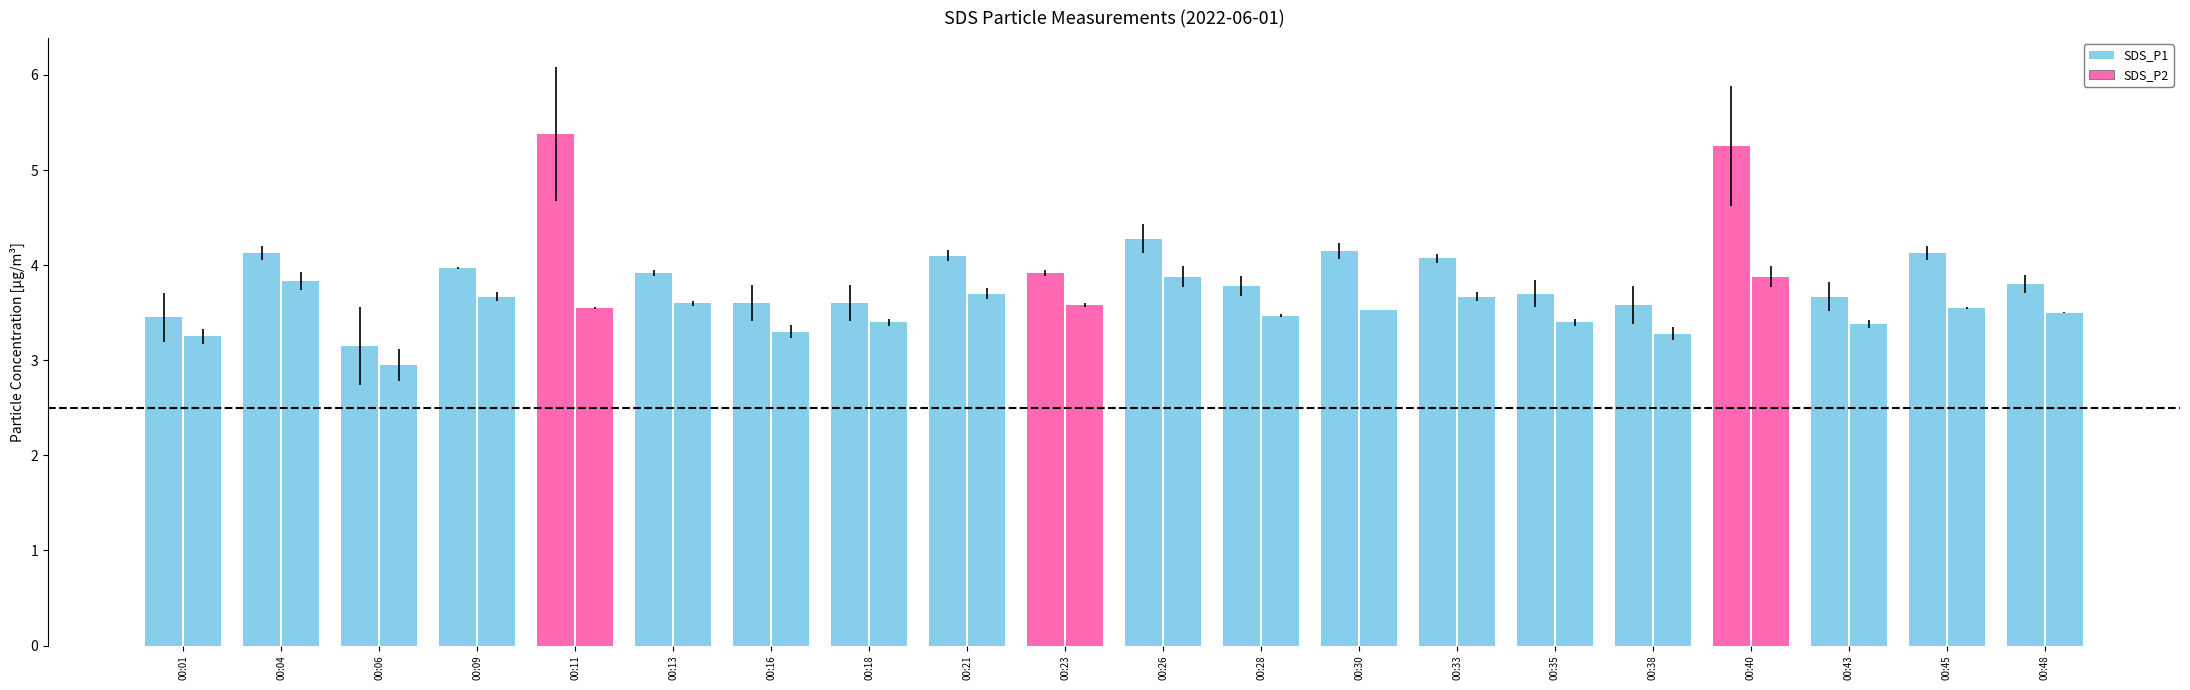

Which label corresponds to the smallest value in the chart?

00:06